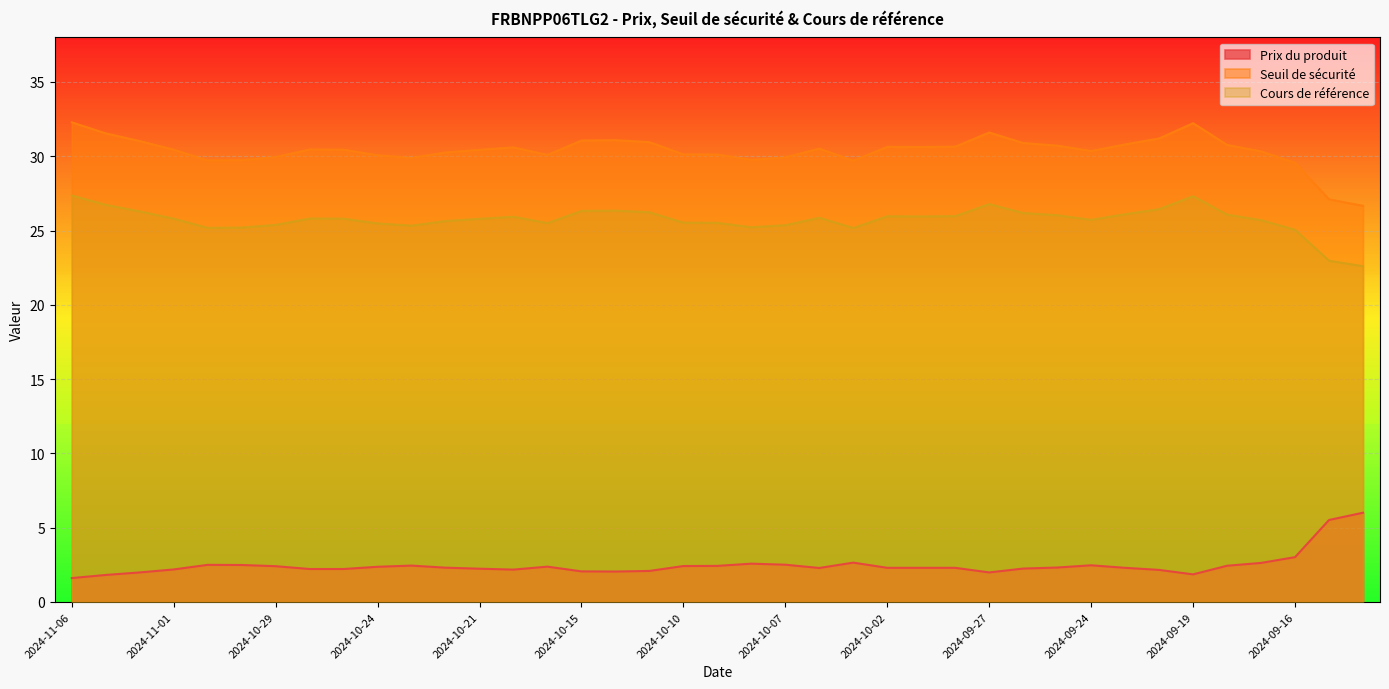

What is the minimum value for Cours de référence?

22.6